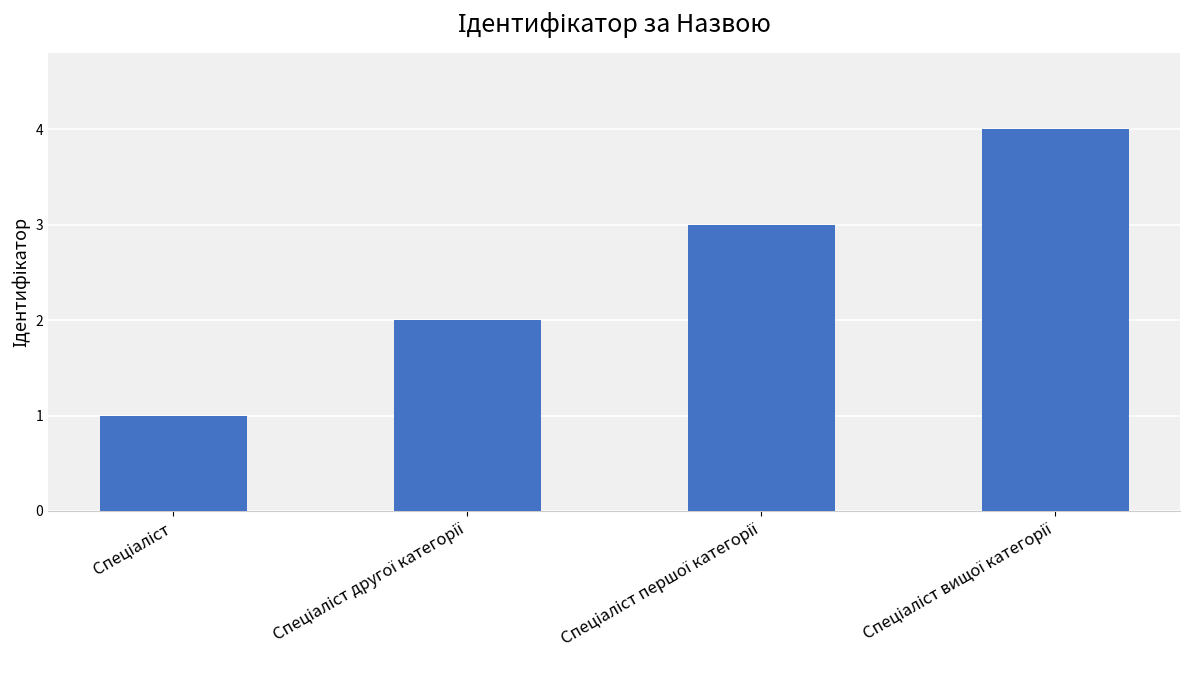

What is the difference between the maximum and minimum values?

3